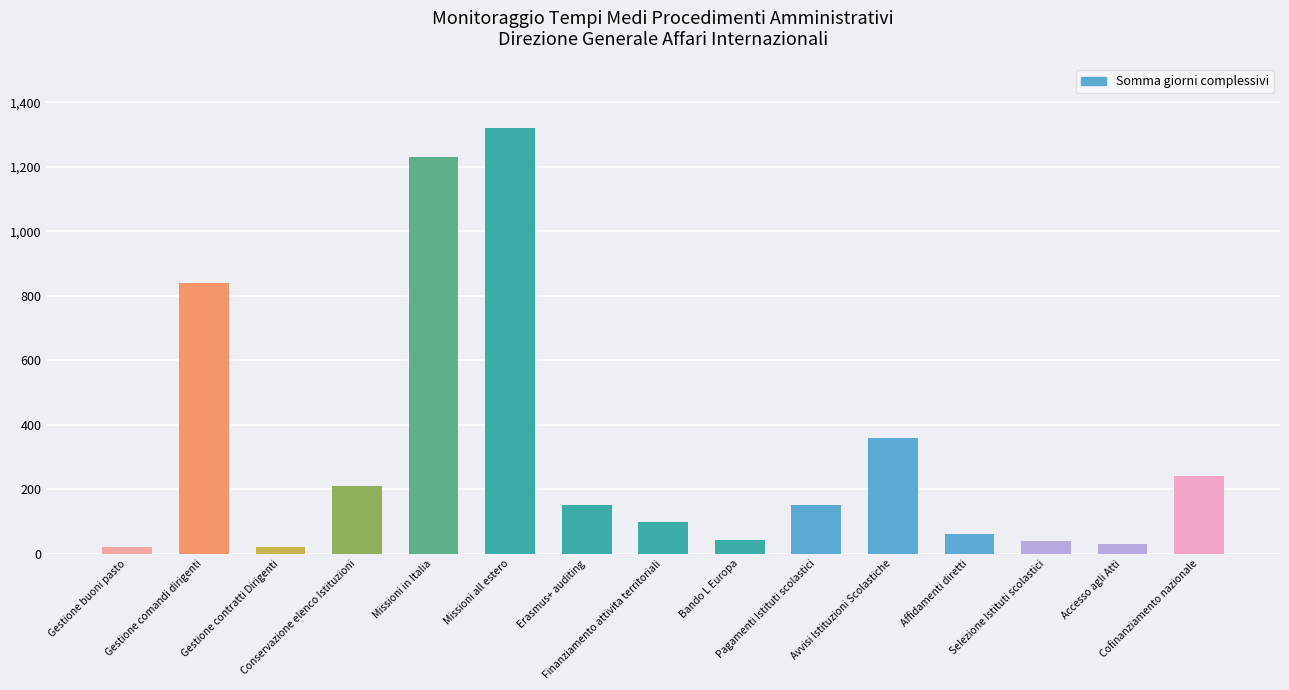

What is the difference between the second highest and minimum values?

1210